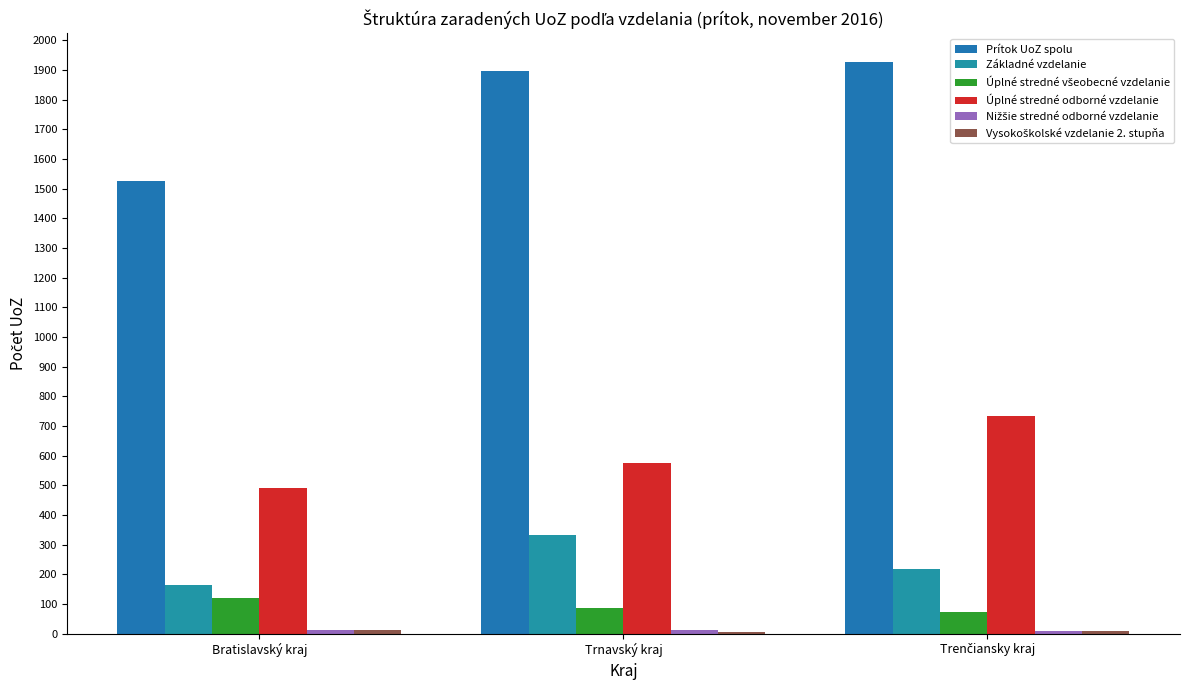

Is the value of Vysokoškolské vzdelanie 2. stupňa at Trenčiansky kraj greater than the value of Úplné stredné odborné vzdelanie at Bratislavský kraj?

No